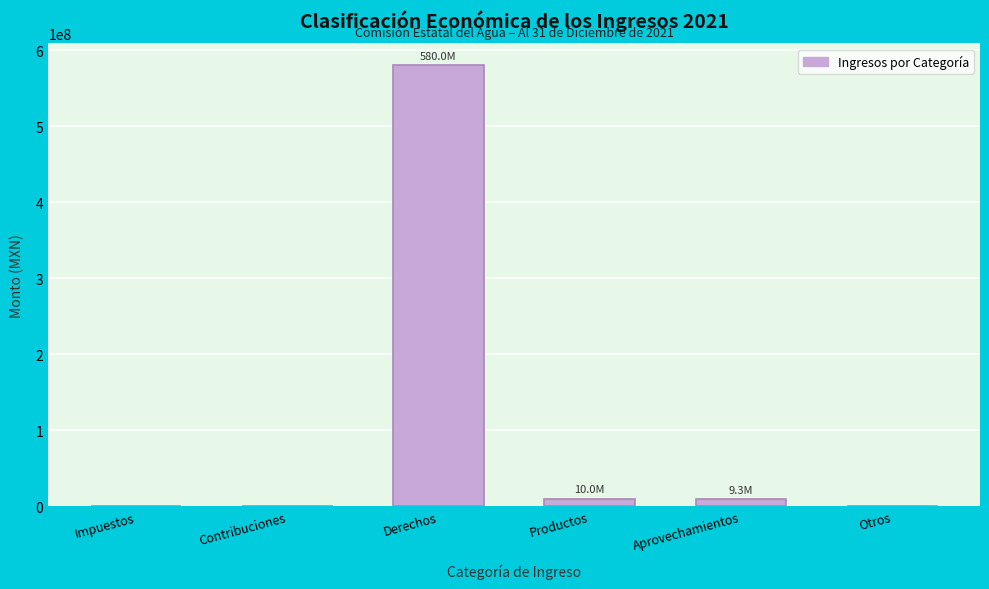

The value at Contribuciones is 0.0. True or false?

True